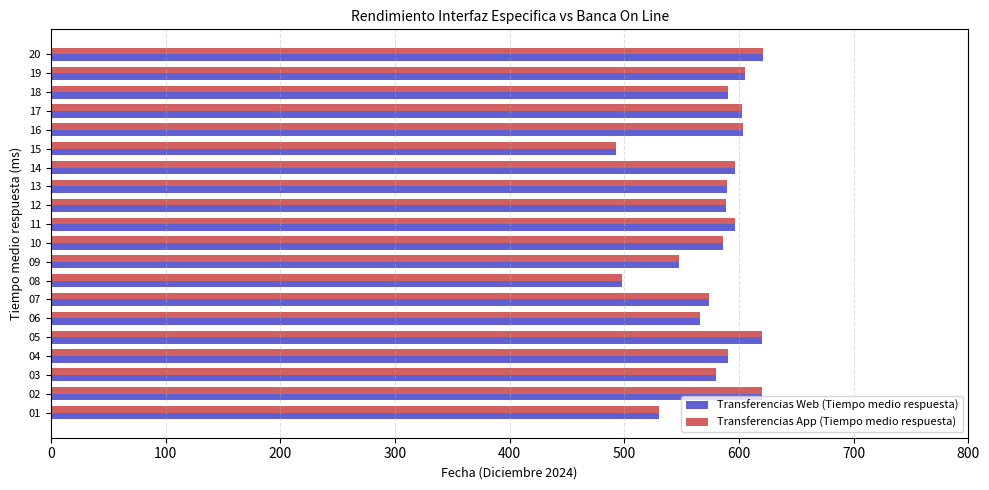

Is it true that Transferencias App (Tiempo medio respuesta) equals 130.6 at 15?

False